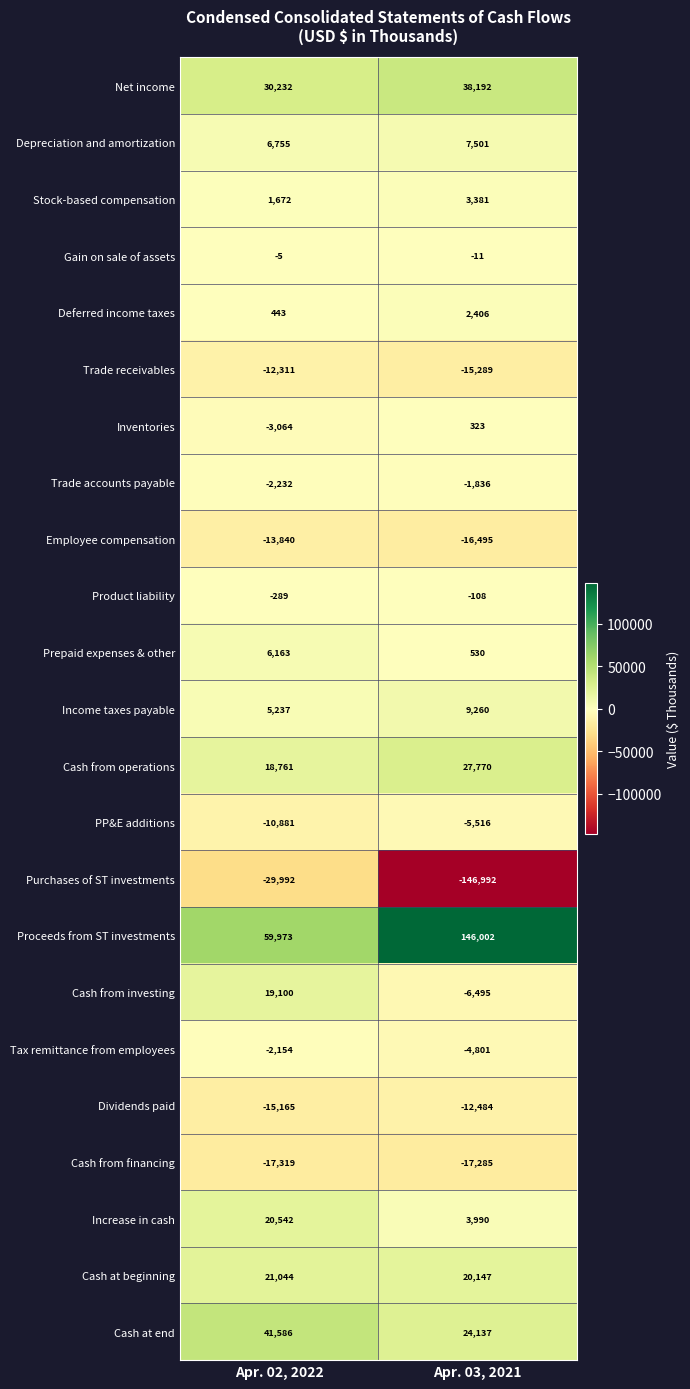

What is the difference between the highest and lowest values at Apr. 02, 2022?

89965